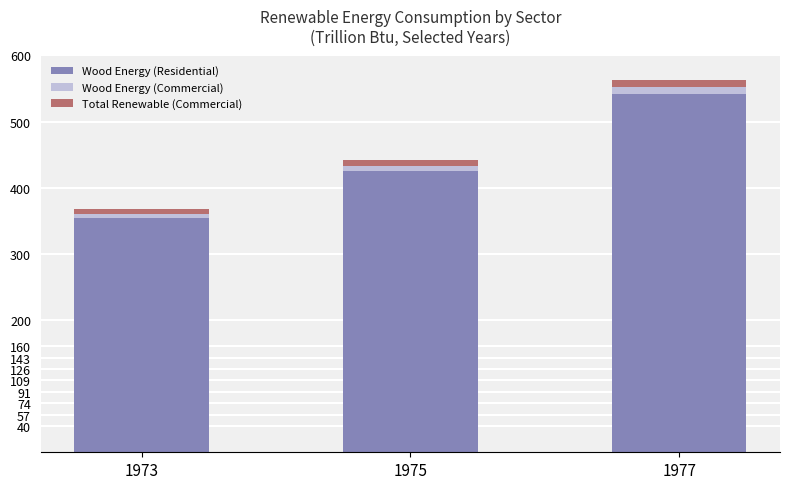

Where is Wood Energy (Residential) nearest to the value 447?

1975